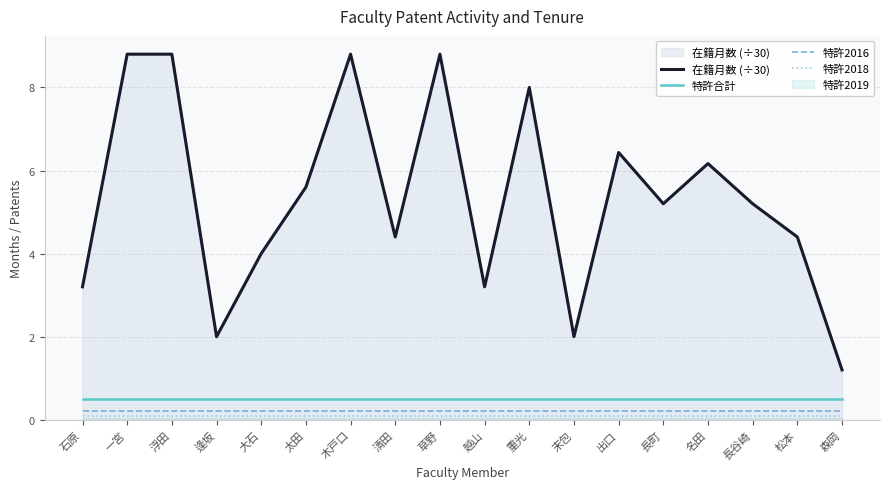

The 特許合計 series shows 0.5 at 長谷崎. True or false?

True